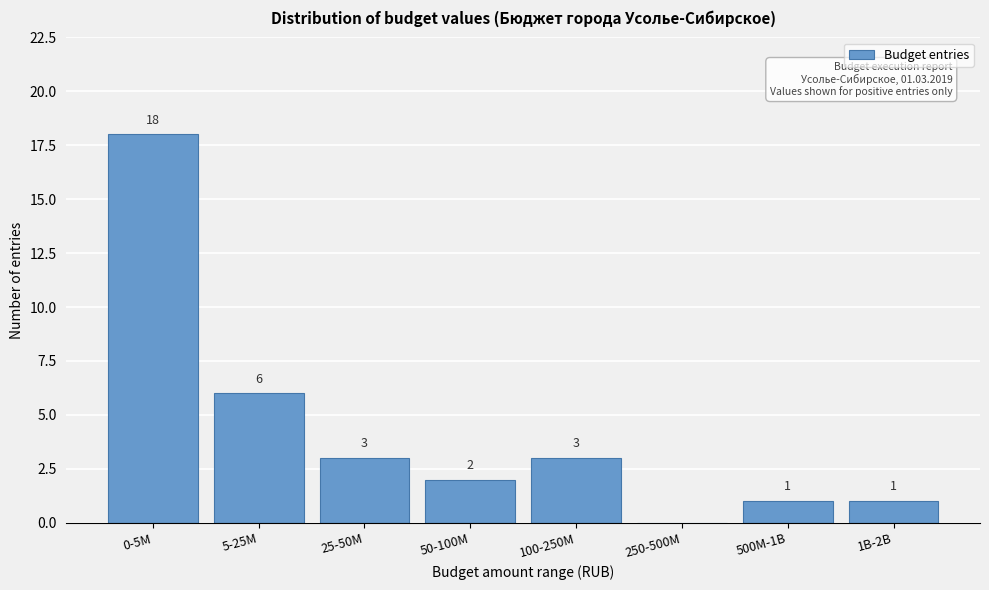

Reading right to left, what are all the values shown in this chart?

1B-2B=1	500M-1B=1	250-500M=0	100-250M=3	50-100M=2	25-50M=3	5-25M=6	0-5M=18